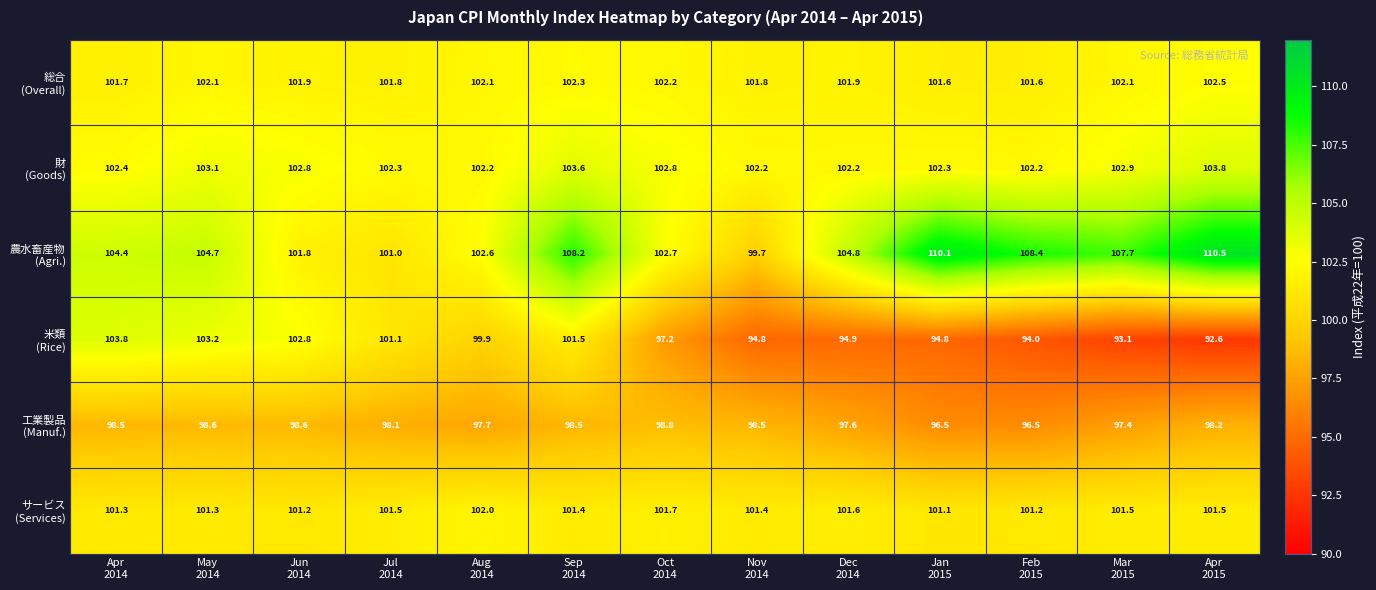

What is the minimum value shown in the chart?

92.6